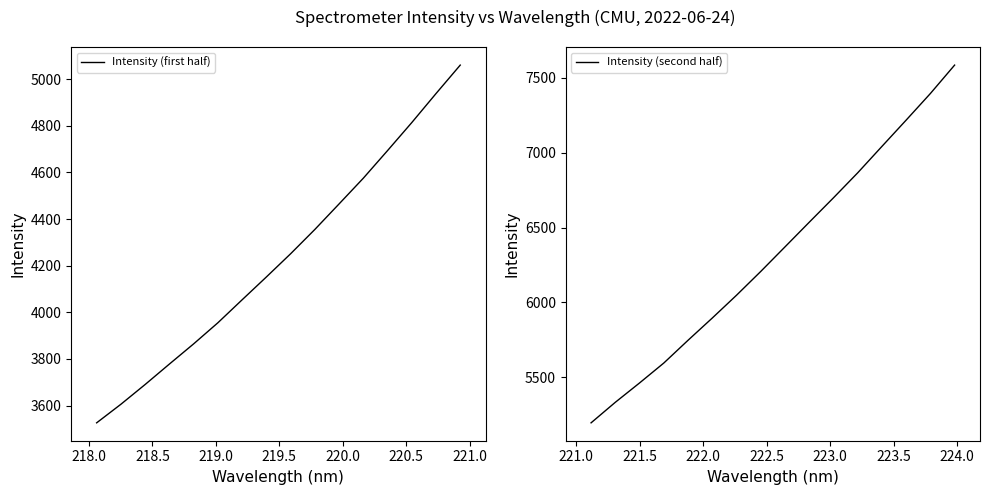

What is the minimum value for Intensity (first half)?

3525.8